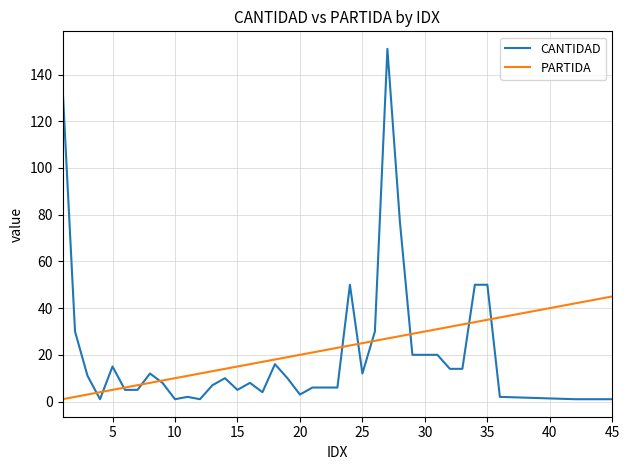

What is the average value of the PARTIDA series?

21